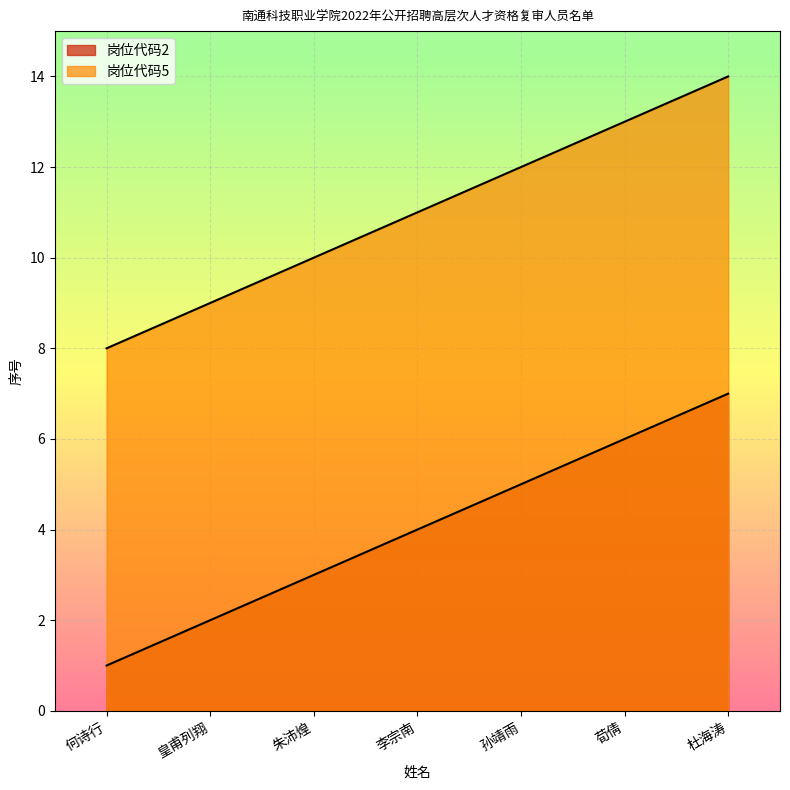

Does the chart display data point markers on the line(s)?

No